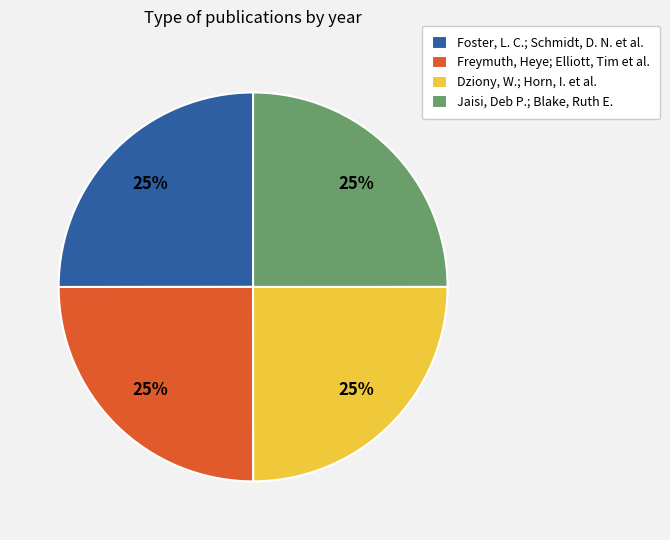

What percentage is the Jaisi, Deb P.; Blake, Ruth E. slice, to the nearest percent?

25%